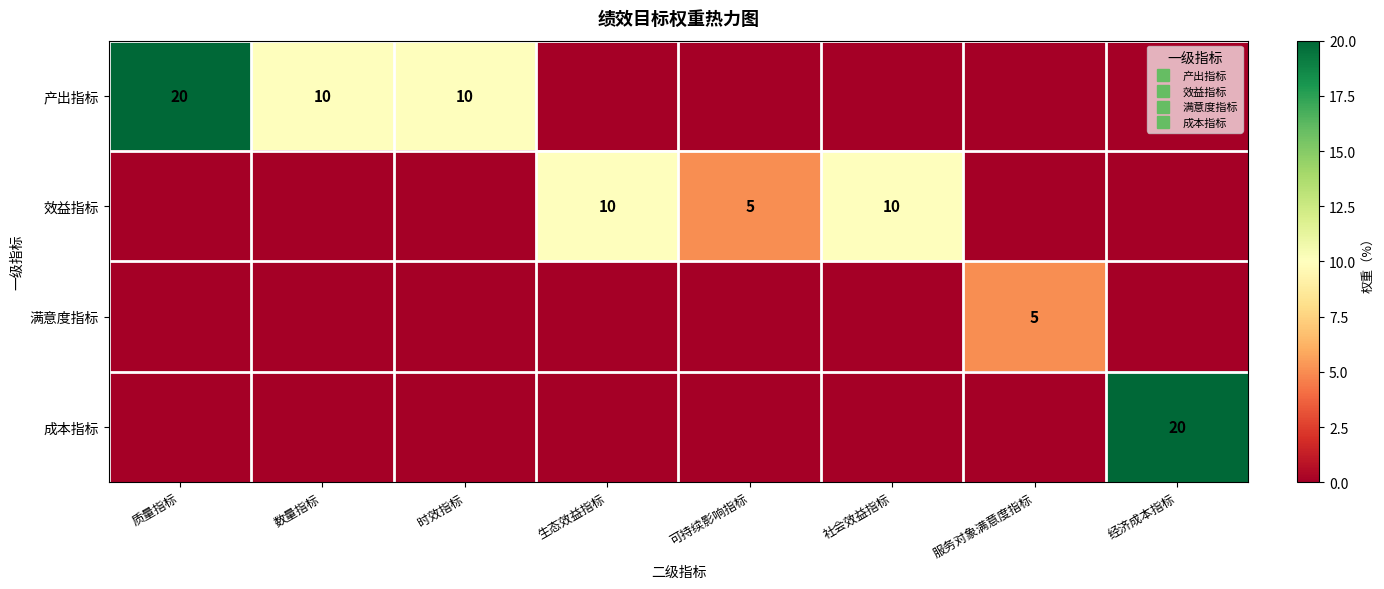

What is the total value across all series at 社会效益指标?

10